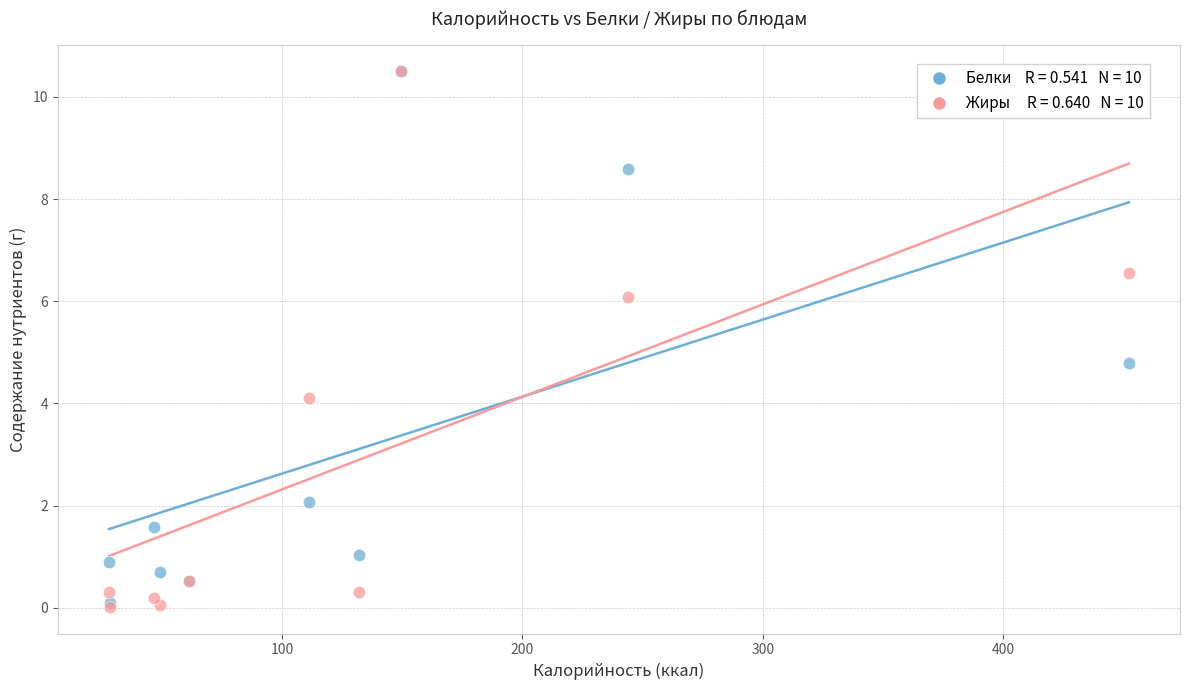

Across all series, what Y value is closest to 5?

4.8